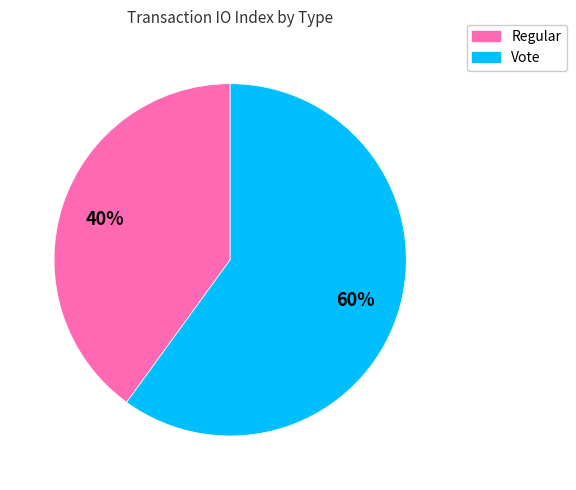

To the nearest percent, what portion does Vote represent?

60%